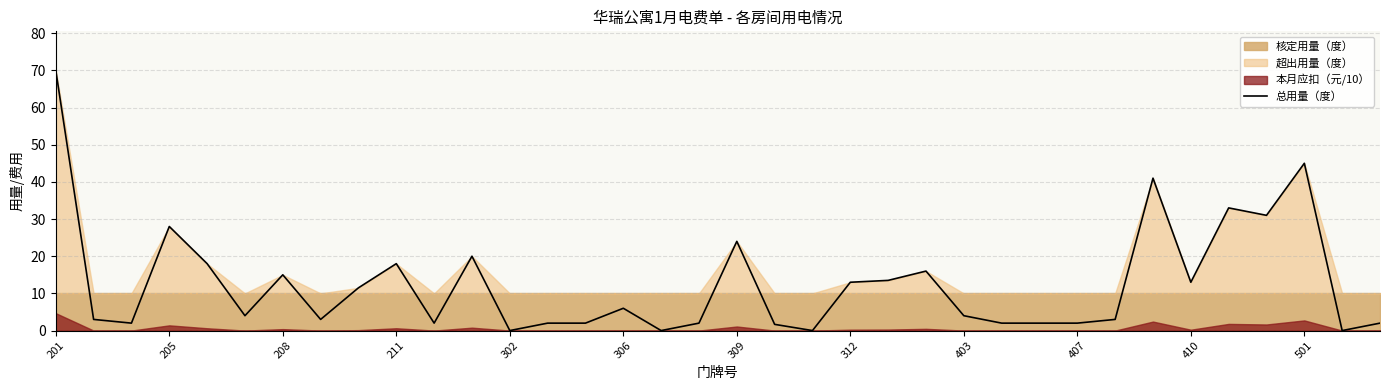

Which category has the highest value in the 总用量（度） series?

201